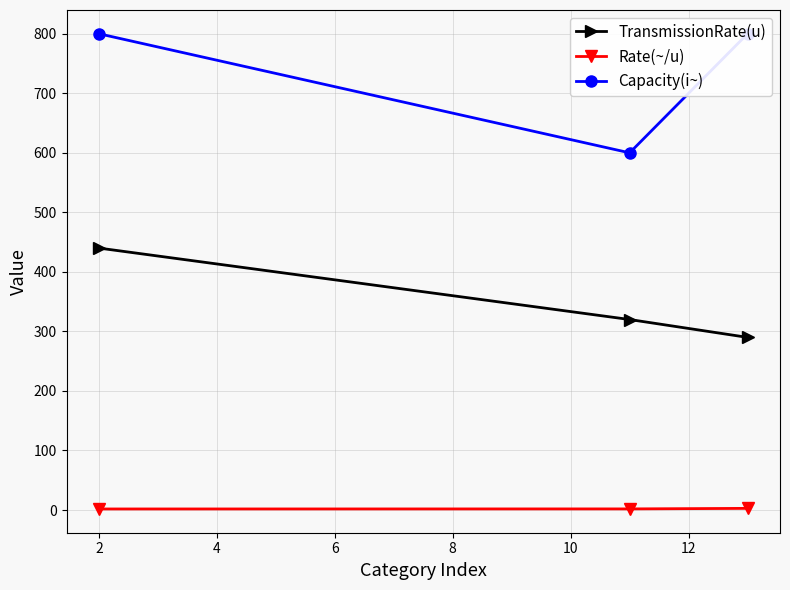

What is the value of the TransmissionRate(u) point at the 1st from the left?

440.0